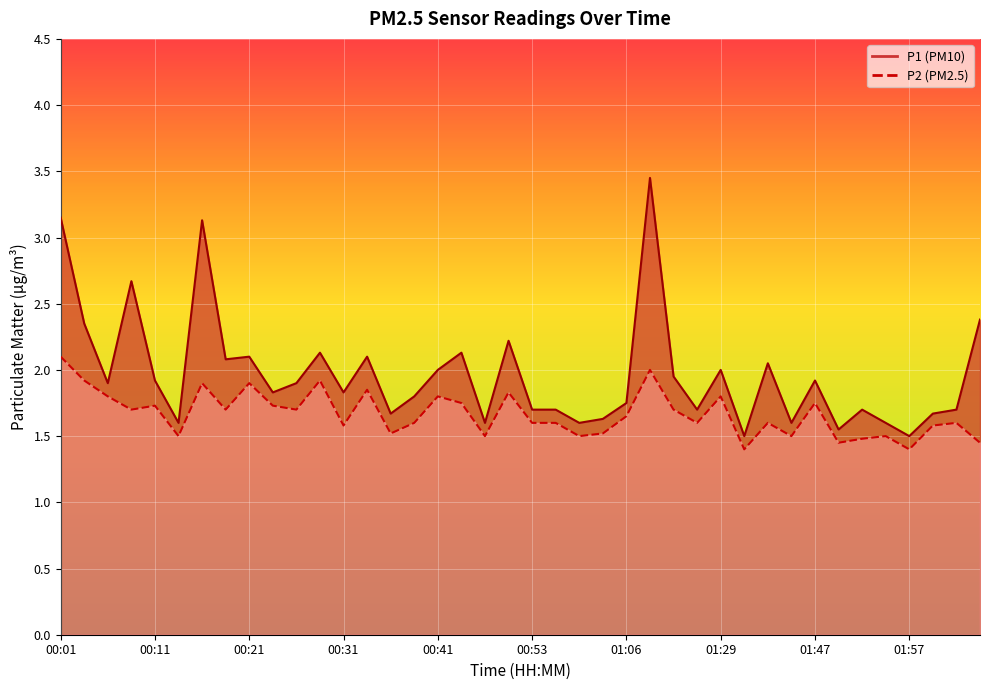

True or false: P1 and P2 cross at least once.

False